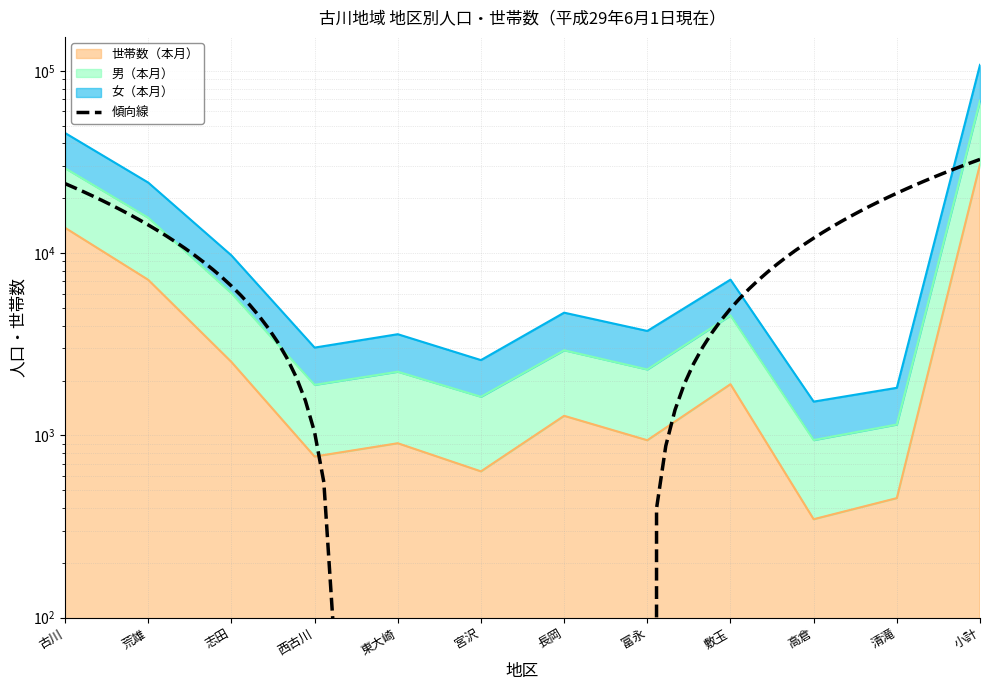

What is the value of the 世帯数（本月） point at the 1st from the left?

13773